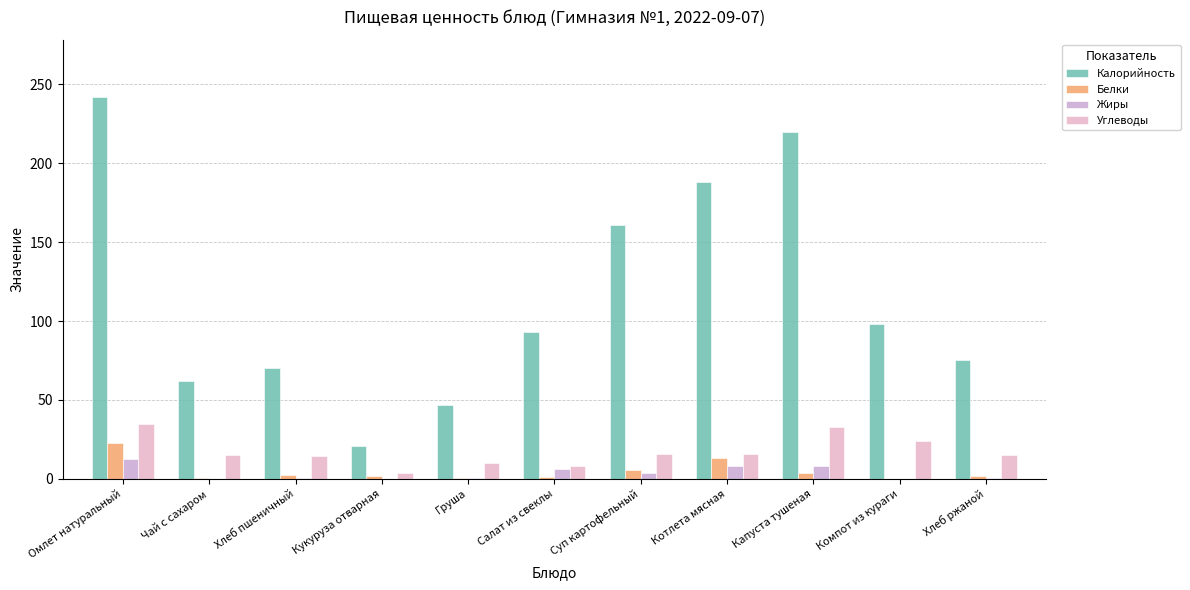

What is the difference between the Калорийность values at Капуста тушеная and Кукуруза отварная?

199.0